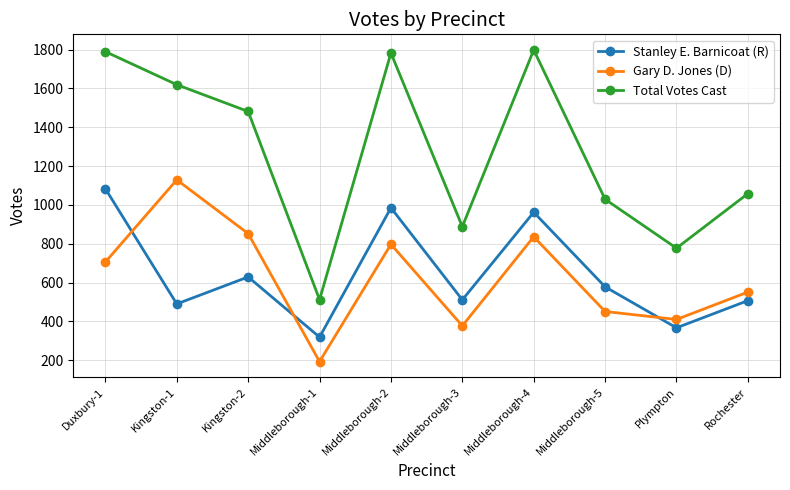

True or false: Total Votes Cast has more than 2 interior local peaks.

False